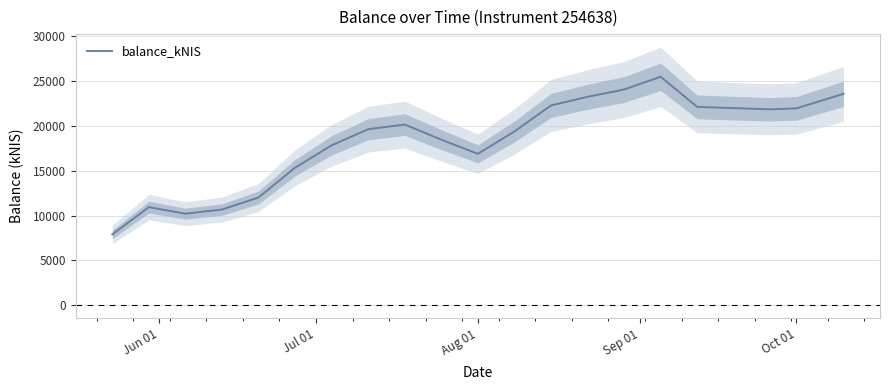

What is the maximum value for balance_kNIS?

25472.2